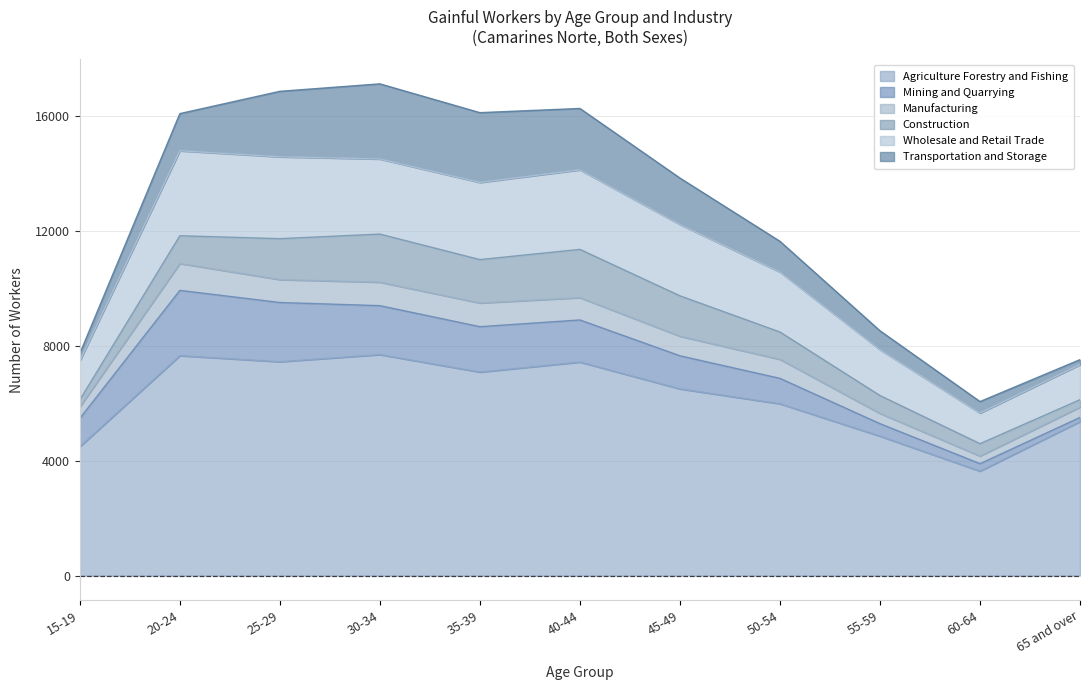

Which category has the lowest value in the Agriculture Forestry and Fishing series?

60-64